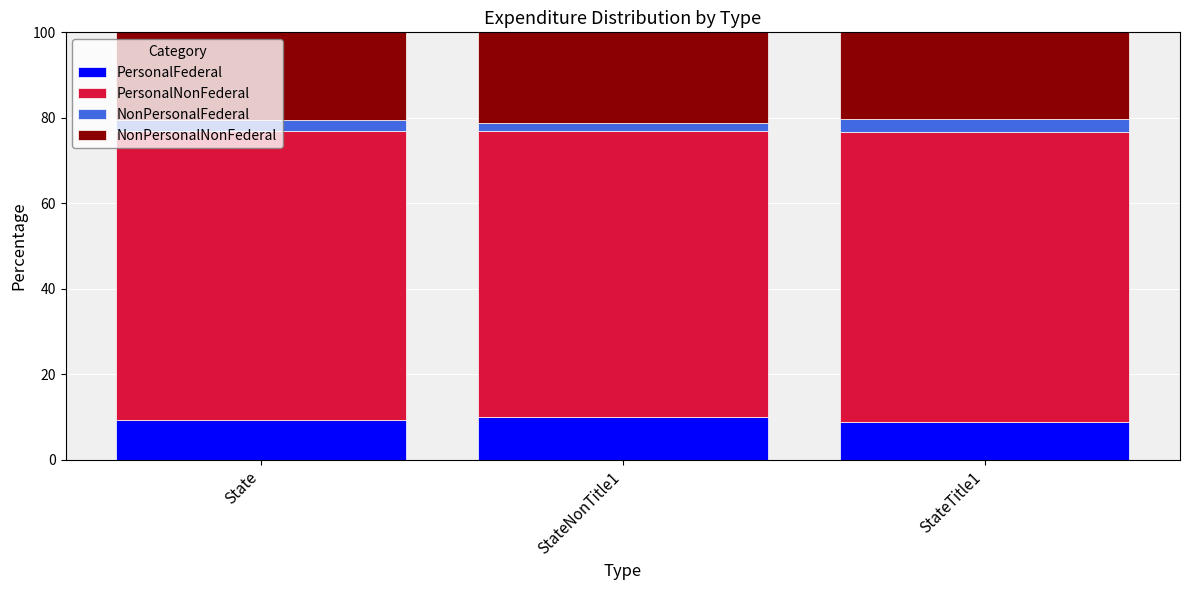

Are the bars horizontal?

No